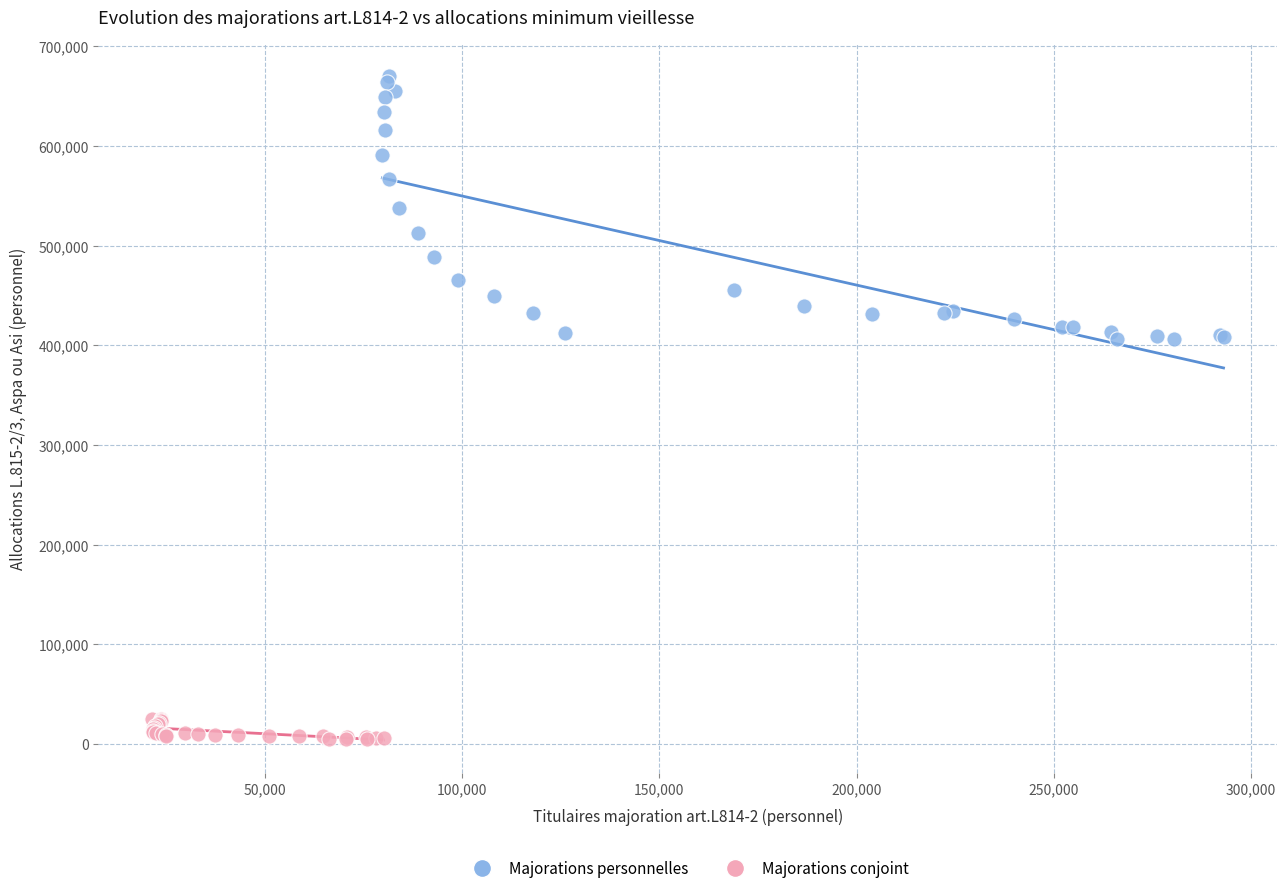

Which series has the widest spread of Y values?

Majorations personnelles